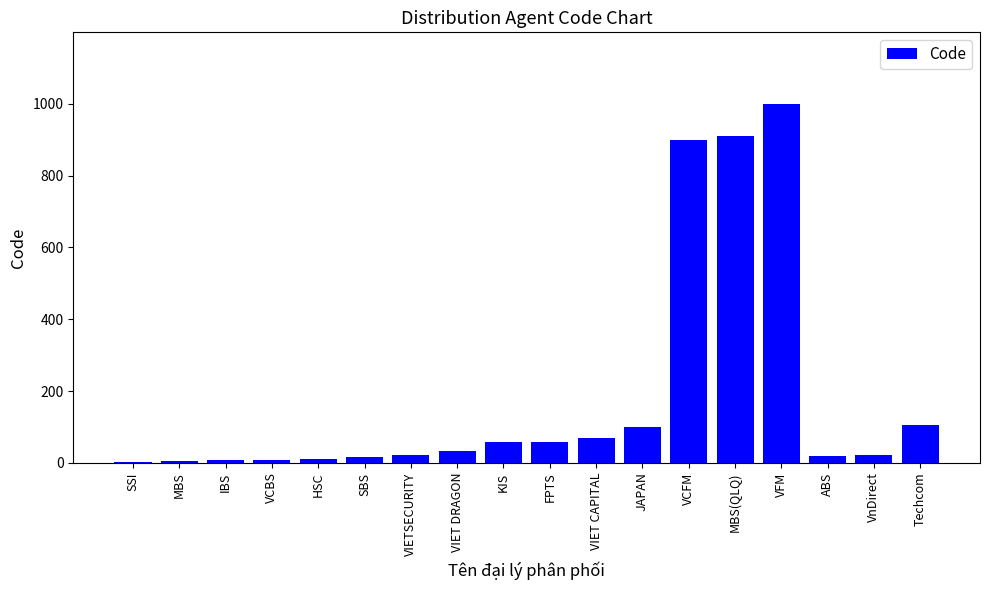

True or false: the data shows 102 at KIS.

False